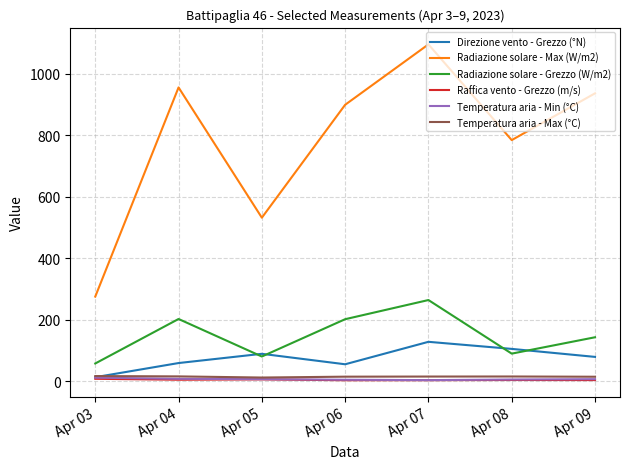

The Direzione vento - Grezzo (°N) series shows 55.0 at Apr 06. True or false?

True